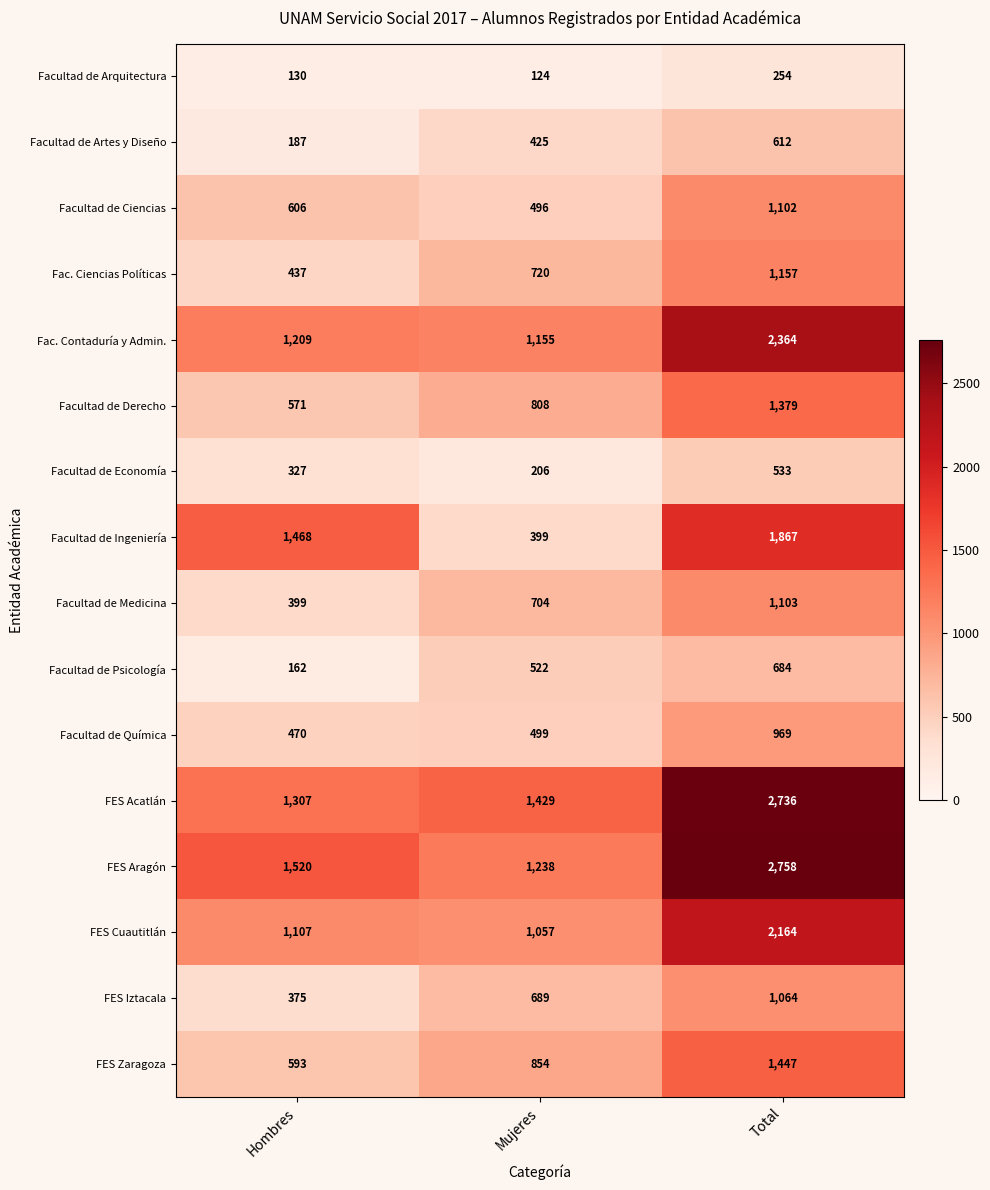

Which series has the largest range (max minus min)?

FES Aragón